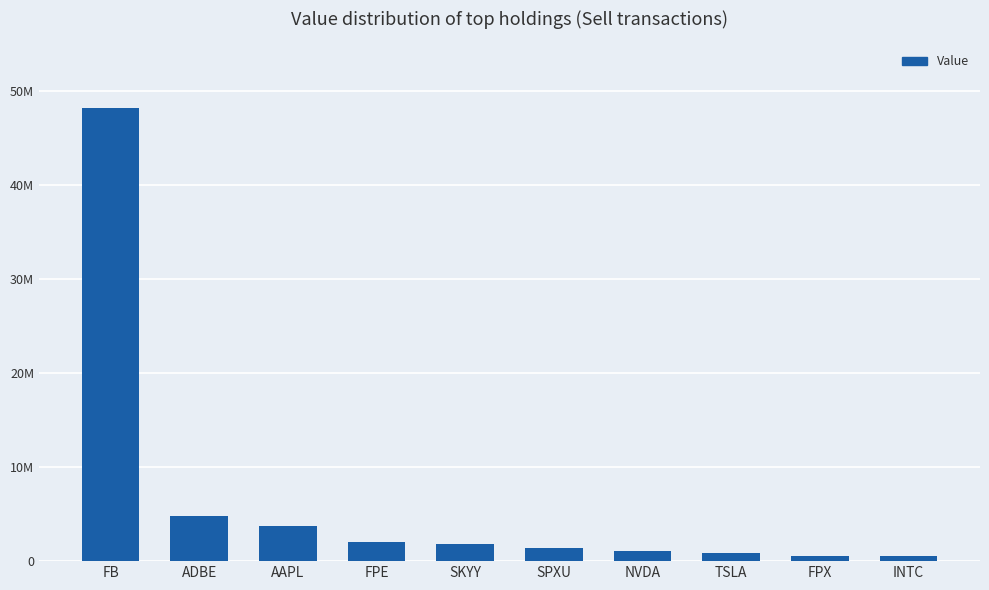

Are the bars horizontal?

No